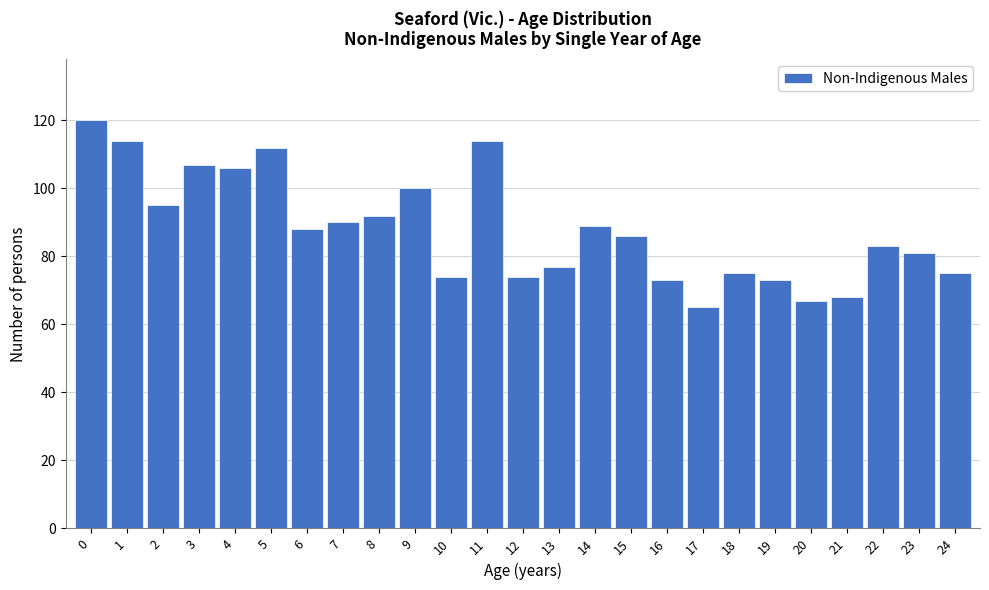

Reading left to right, transcribe all the data shown in this chart.

120	114	95	107	106	112	88	90	92	100	74	114	74	77	89	86	73	65	75	73	67	68	83	81	75